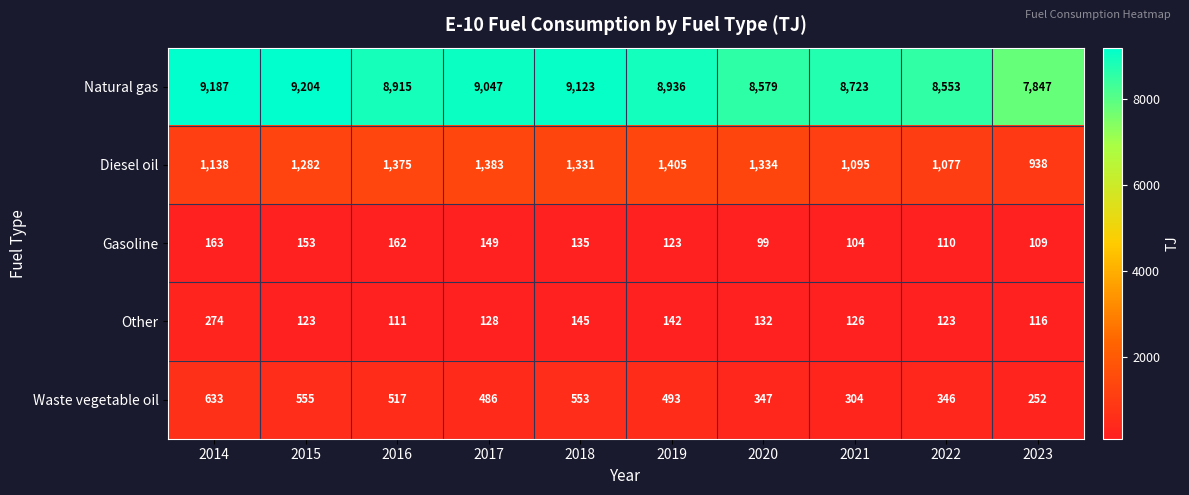

Which series has the largest range (max minus min)?

Natural gas